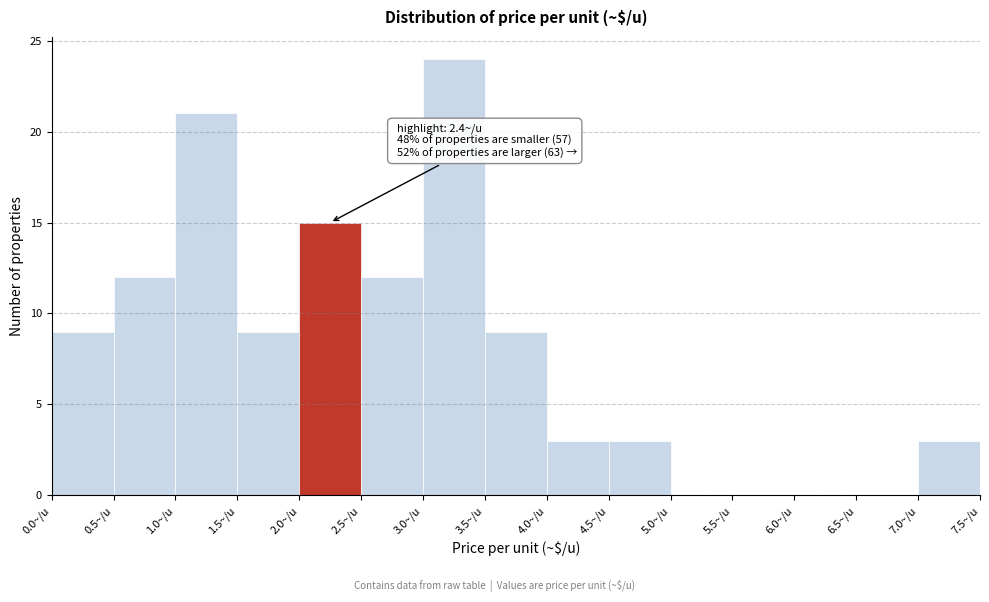

Which range on the x-axis has the tallest bar?

3.0 to 3.5